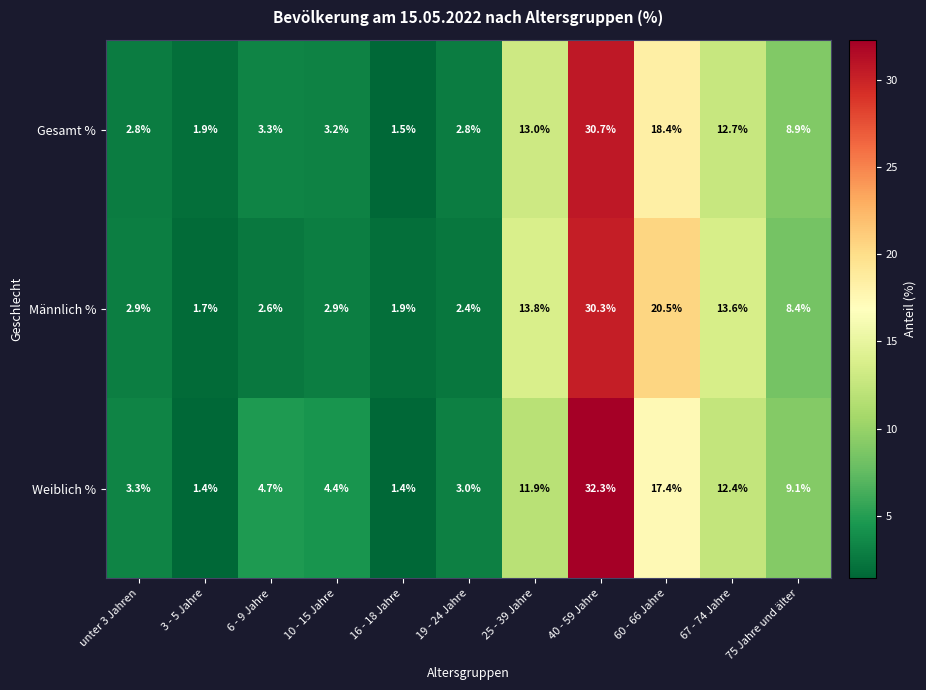

What is the sum of all Gesamt % values?

99.2